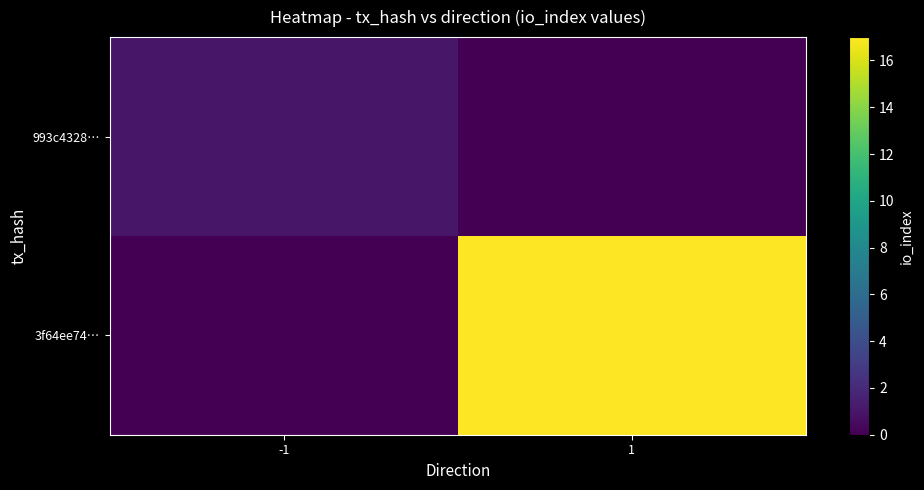

What is the total value across all series at -1?

1